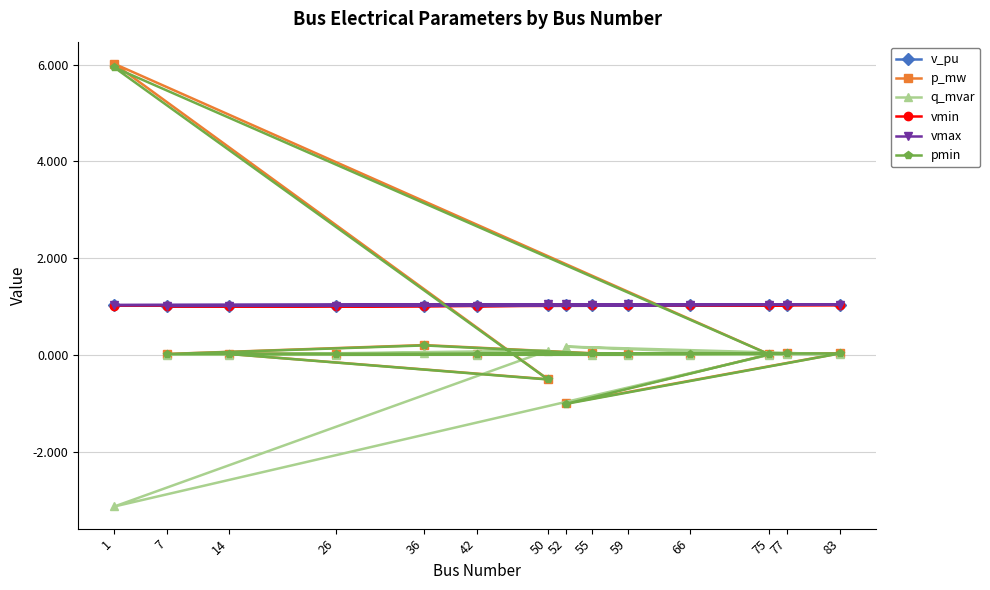

What is the spread (max minus min) of values at 77?

1.0